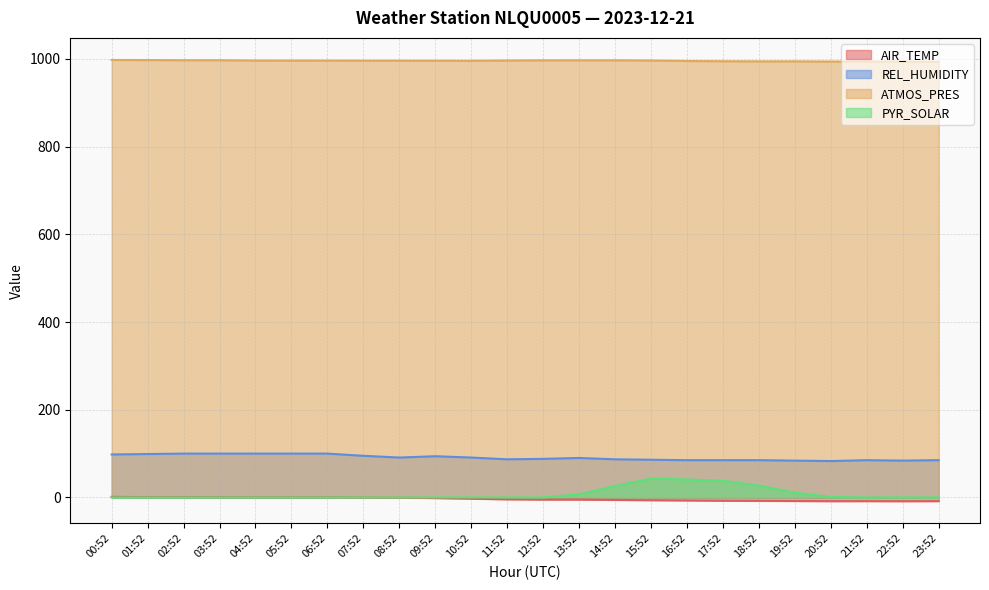

How many values in AIR_TEMP are below zero?

17